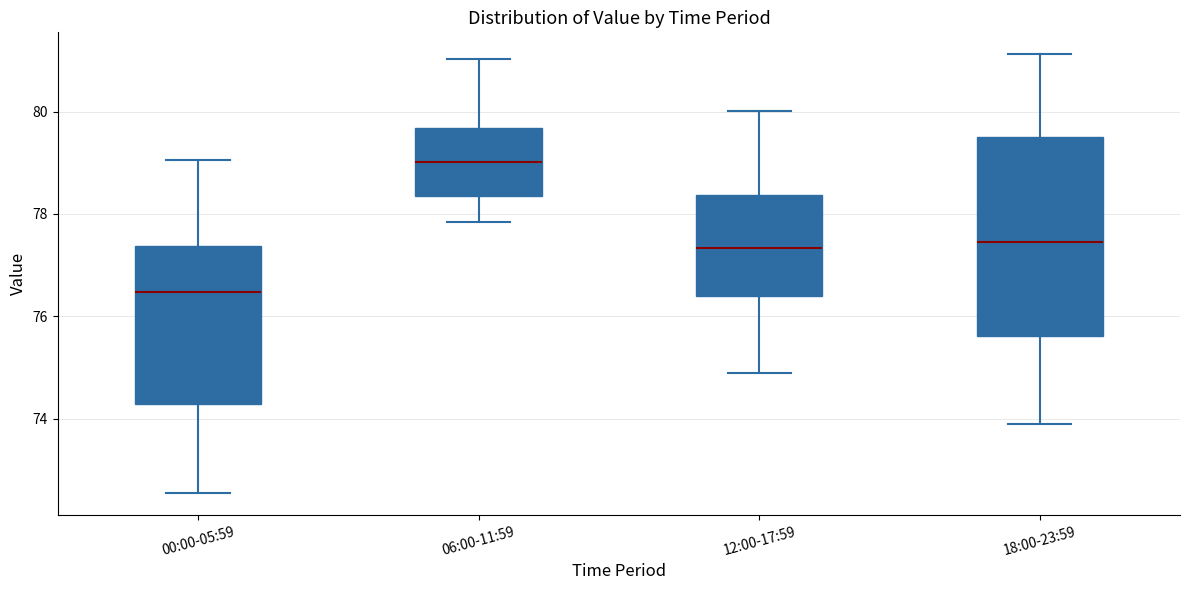

Comparing the boxes themselves (not the whiskers), which one is the tallest?

18:00-23:59